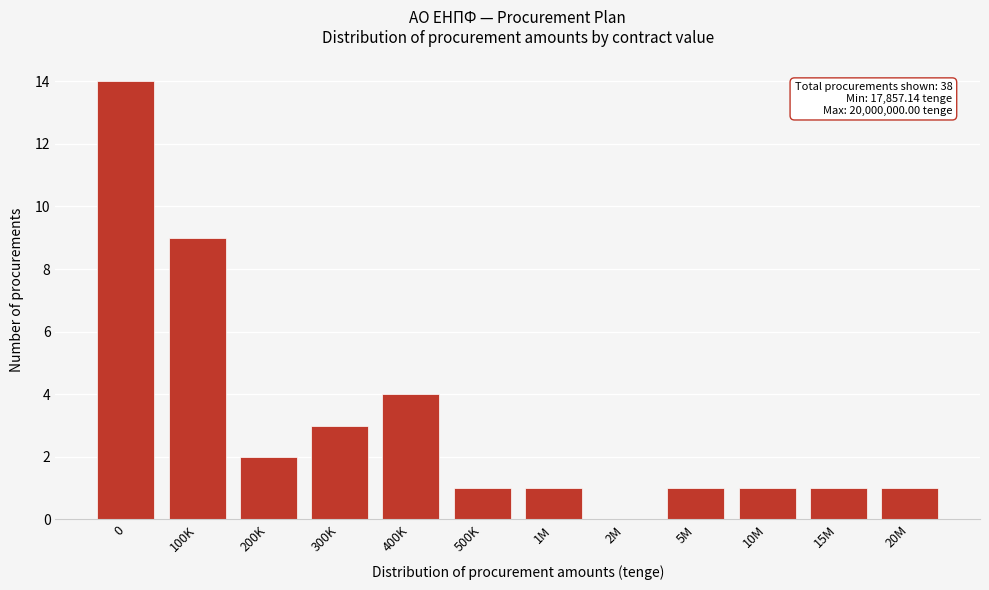

Reading left to right, extract all data points from this chart.

0=14	100K=9	200K=2	300K=3	400K=4	500K=1	1M=1	2M=0	5M=1	10M=1	15M=1	20M=1